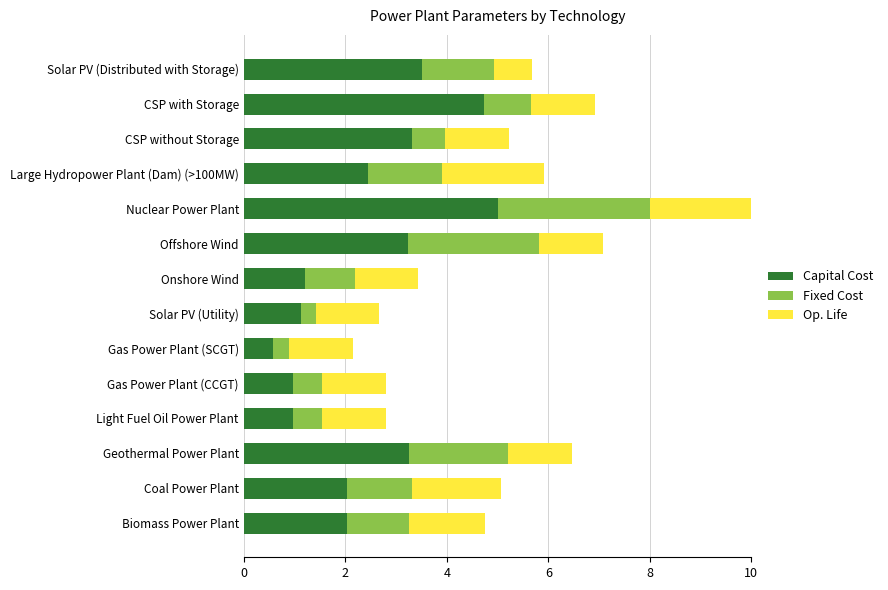

At which category is the sum across all series the highest?

Nuclear Power Plant